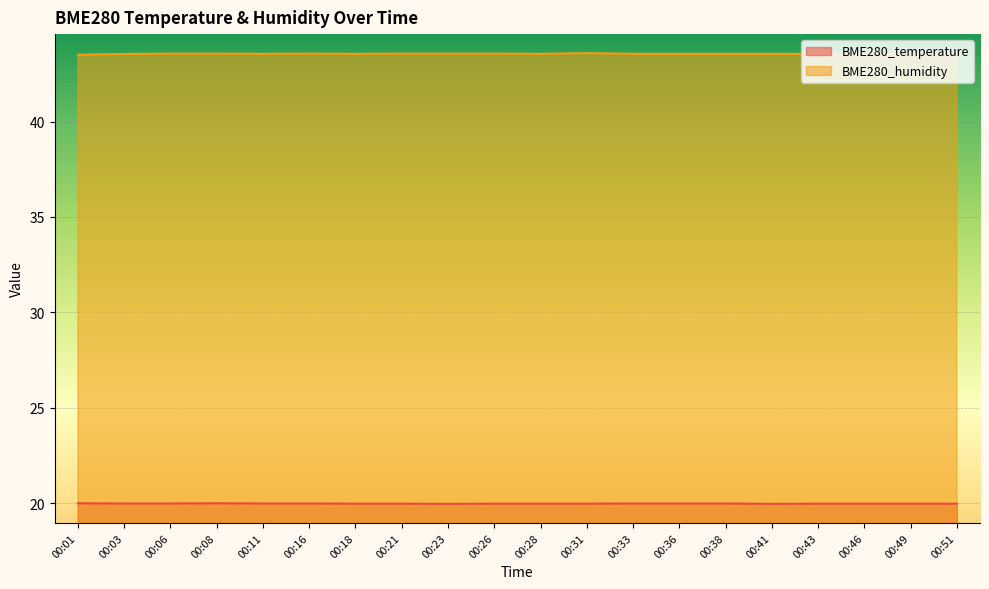

At 00:16, list the series in order from smallest to largest.

BME280_temperature, BME280_humidity